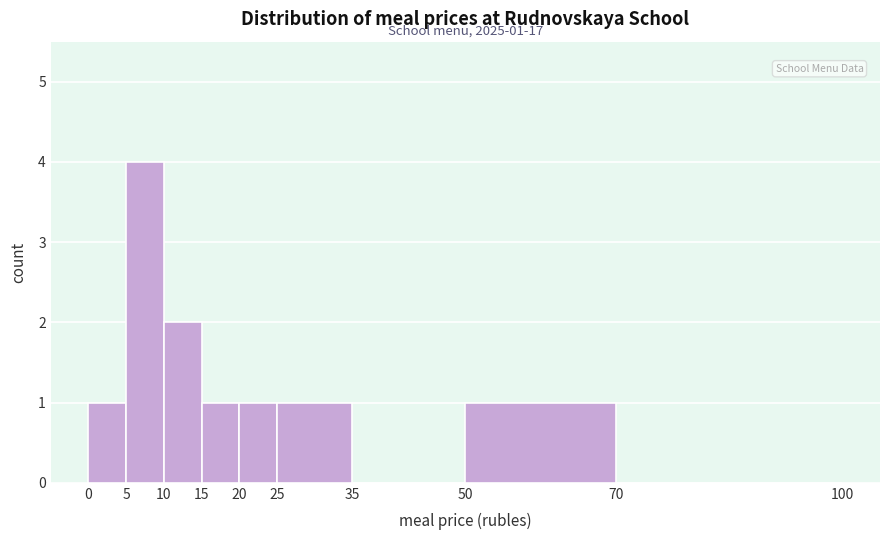

Over which range of the x-axis is the bar tallest?

5 to 10